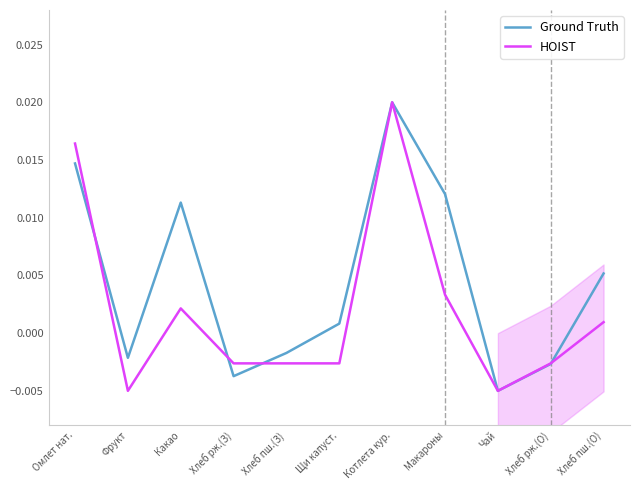

Does the chart have visible grid lines?

No